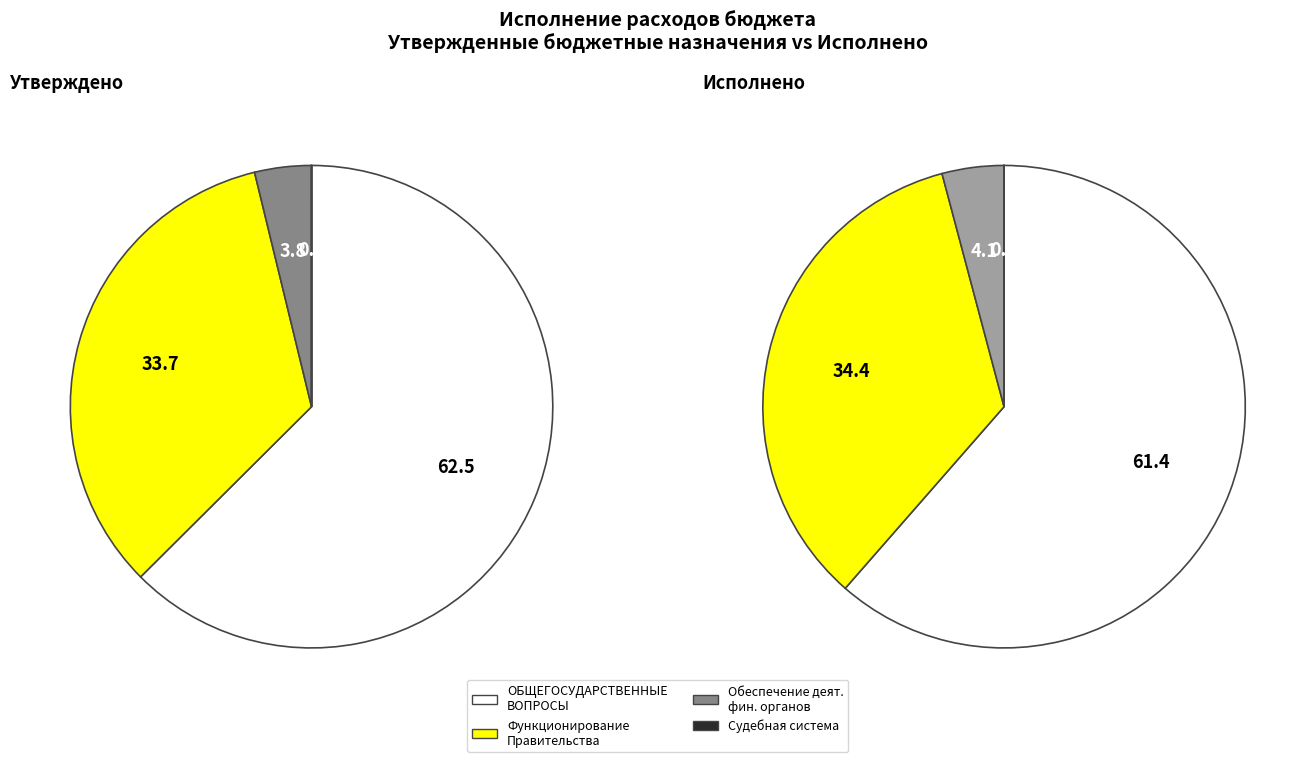

What is the difference between the highest and lowest values at Функционирование Правительства?

26873702.9